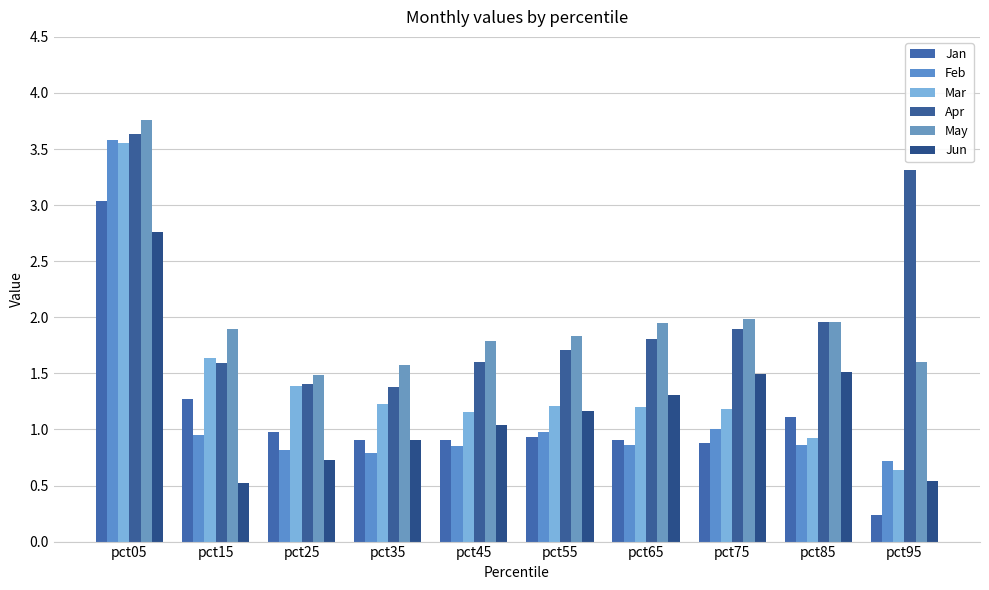

How many groups of bars are there?

10